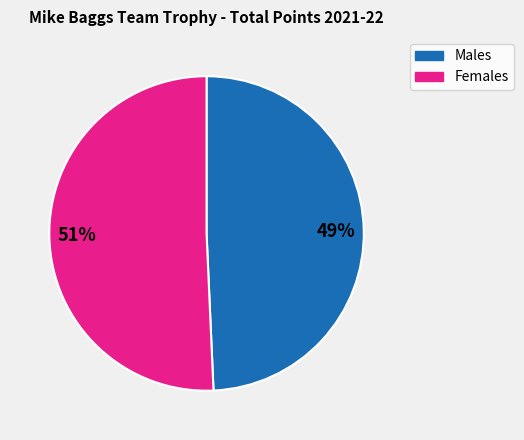

Is it true that Males is 49% of the pie?

True